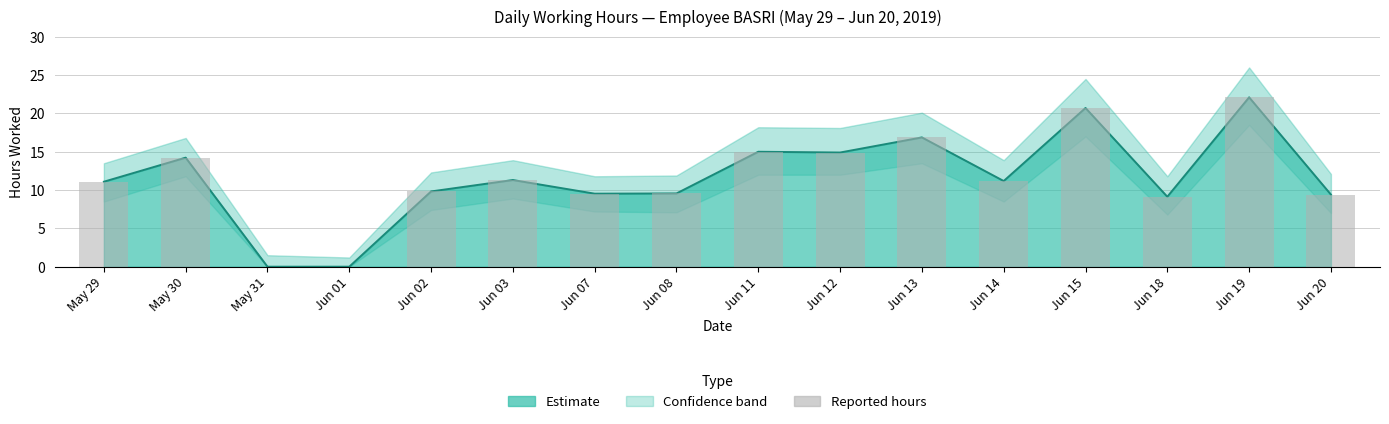

Reading left to right, extract all data points from this chart.

11.1	14.2	0.0	0.0	9.8	11.3	9.5	9.6	15.0	14.9	16.9	11.2	20.7	9.1	22.1	9.4